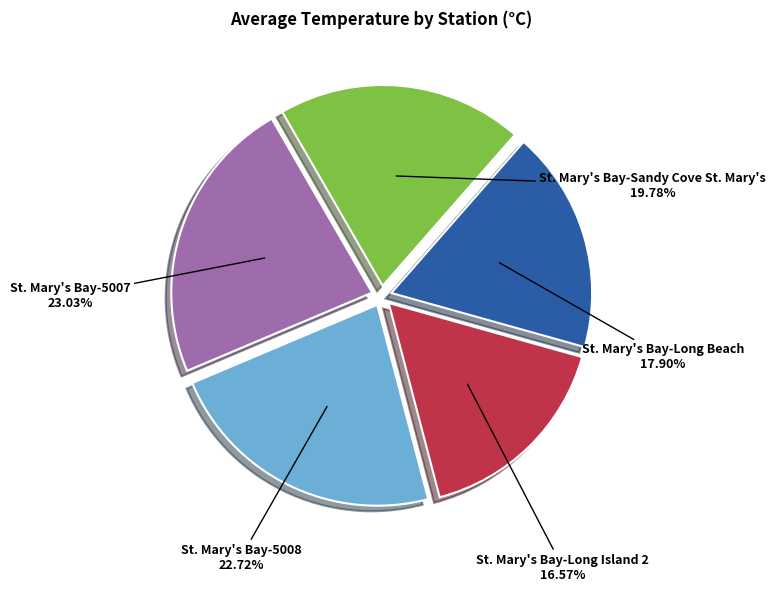

Is there a majority slice in this chart?

No